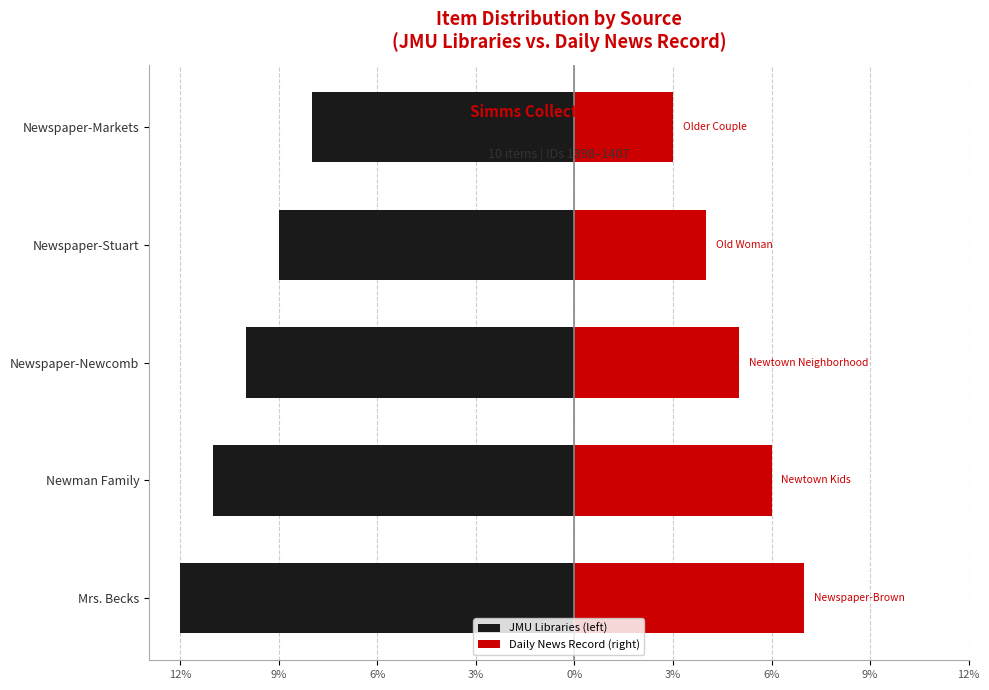

At Newspaper-Stuart, list the series in order from smallest to largest.

JMU Libraries (left), Daily News Record (right)